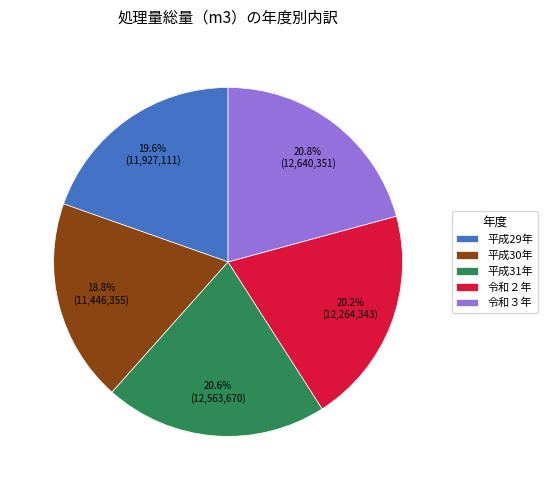

To the nearest percent, what portion does 令和３年 represent?

21%